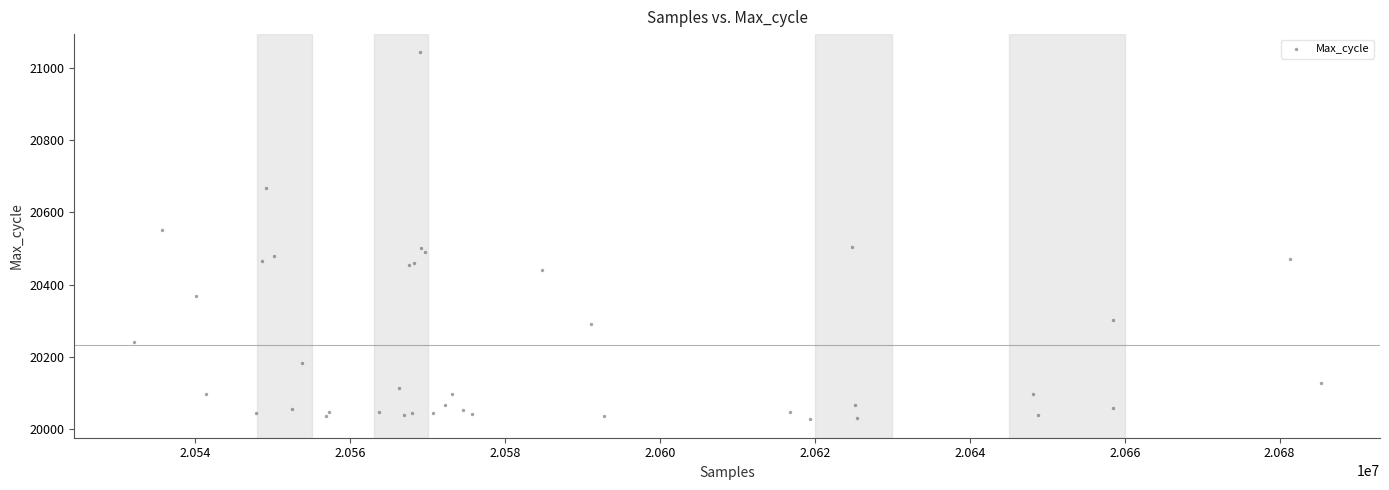

What Y value in the scatter plot is closest to 20535?

20551